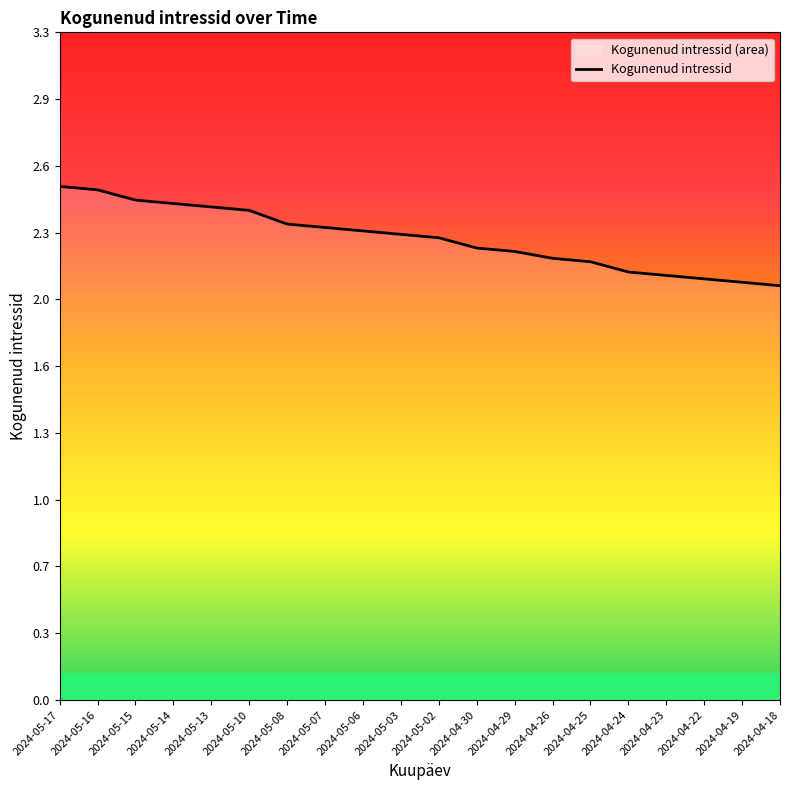

What is the ratio of the value at 2024-05-14 to the value at 2024-04-30?

1.1